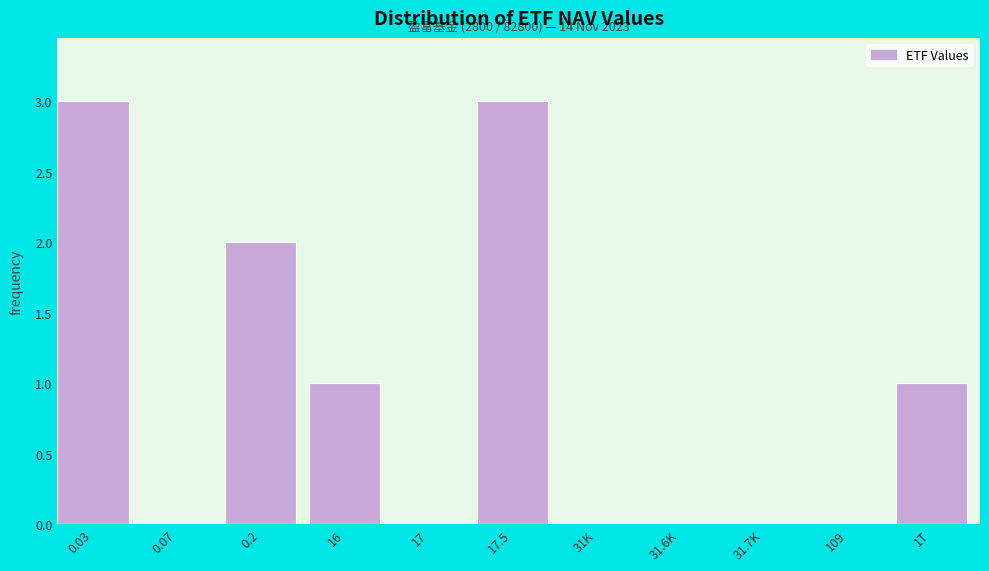

Reading left to right, what are all the values shown in this chart?

0.03=3	0.07=0	0.2=2	16=1	17=0	17.5=3	31K=0	31.6K=0	31.7K=0	109=0	1T=1